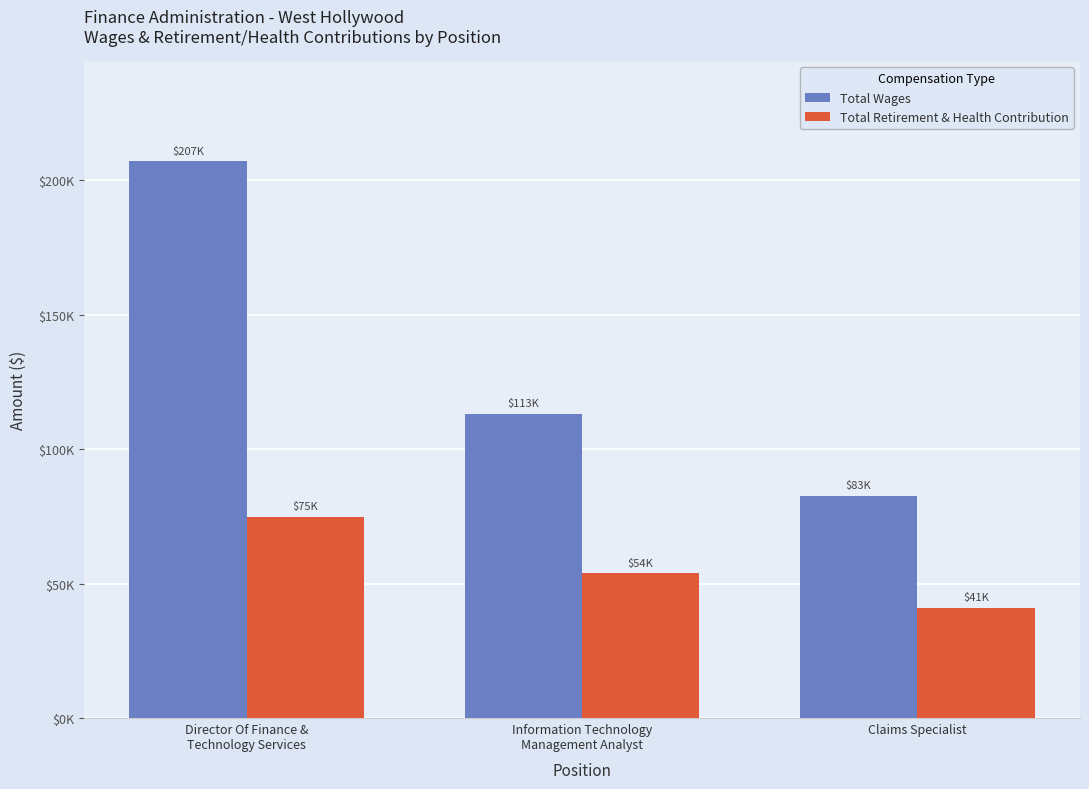

Reading left to right, what are all the values shown in this chart?

Total Wages: 206993	113210	82685
Total Retirement & Health Contribution: 74879	53806	41018